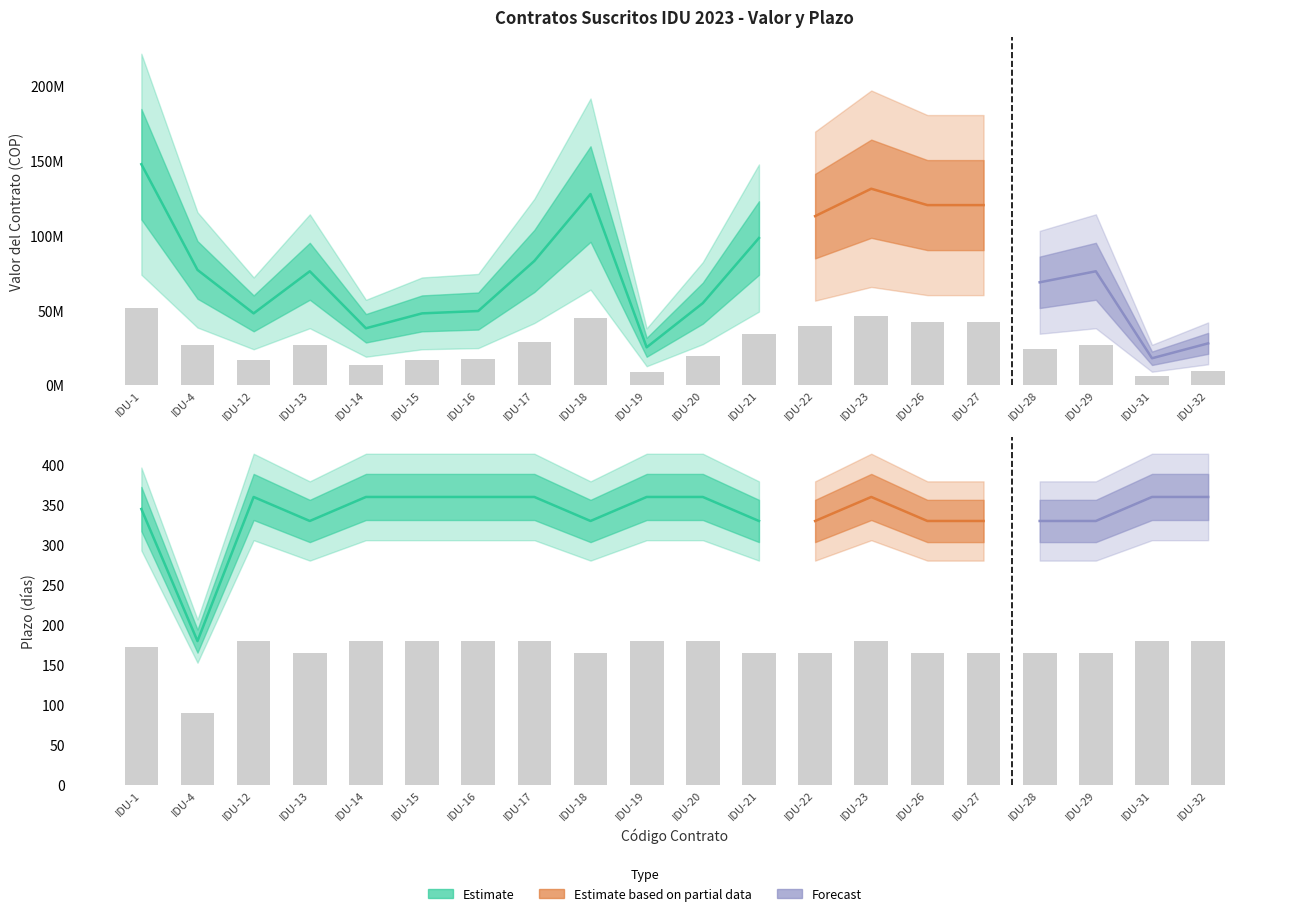

Which series has the widest spread of values?

Valor